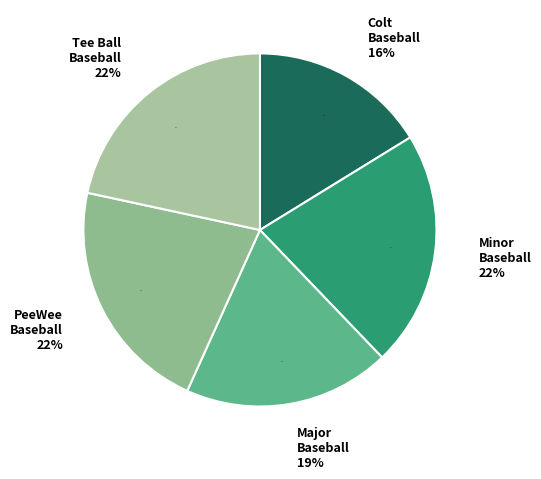

What percentage is NOT represented by PeeWee Baseball?

78.4%